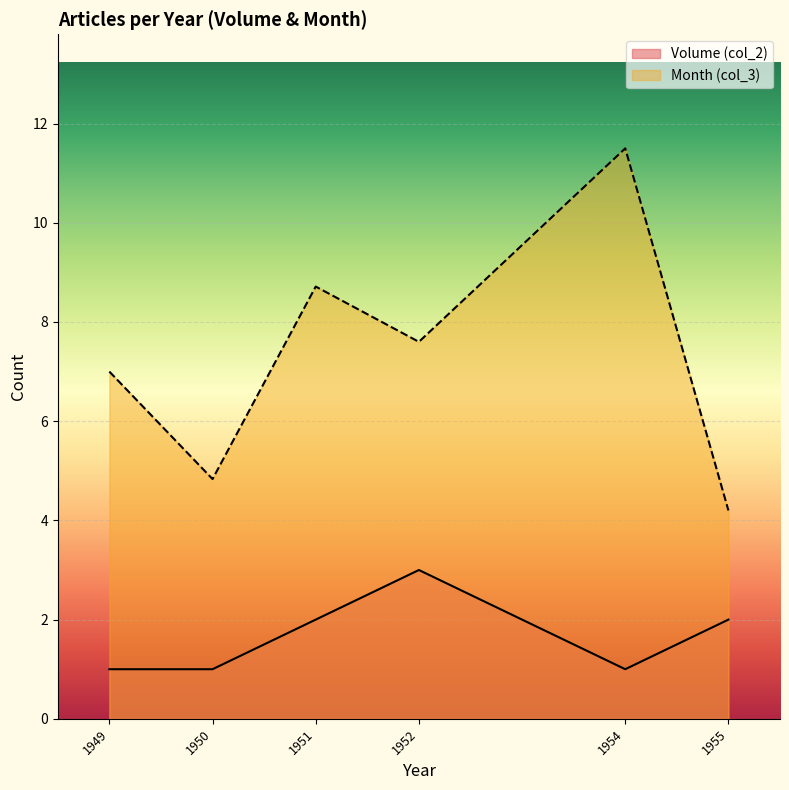

Which has a higher value, 1950 or 1954?

1950